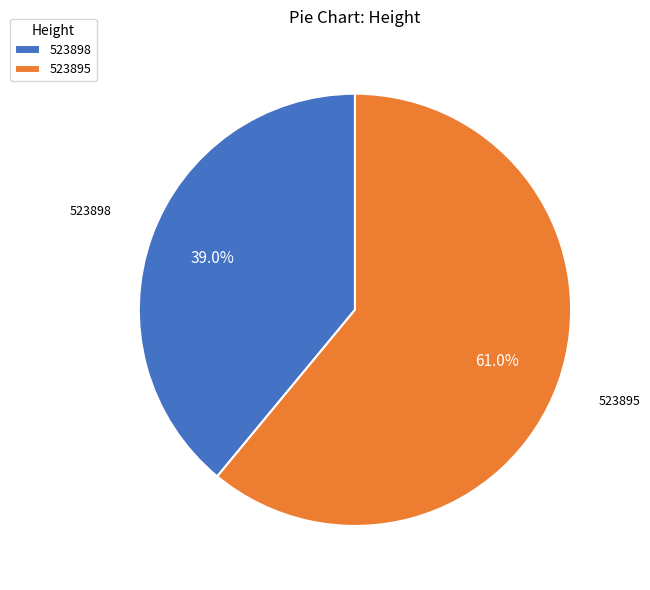

What is the majority slice?

523895